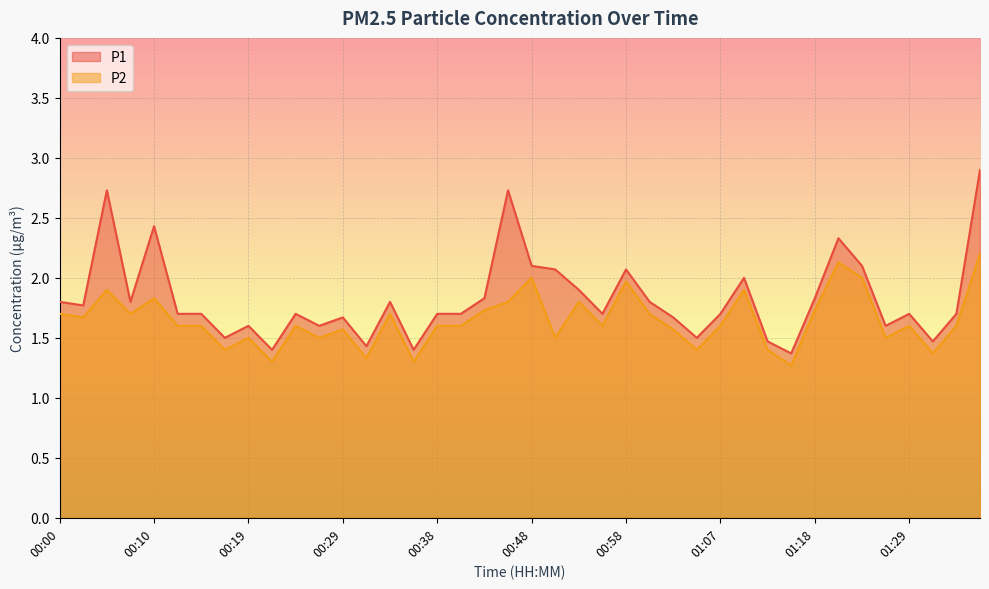

Rank the series by their maximum value, from lowest to highest.

P2, P1